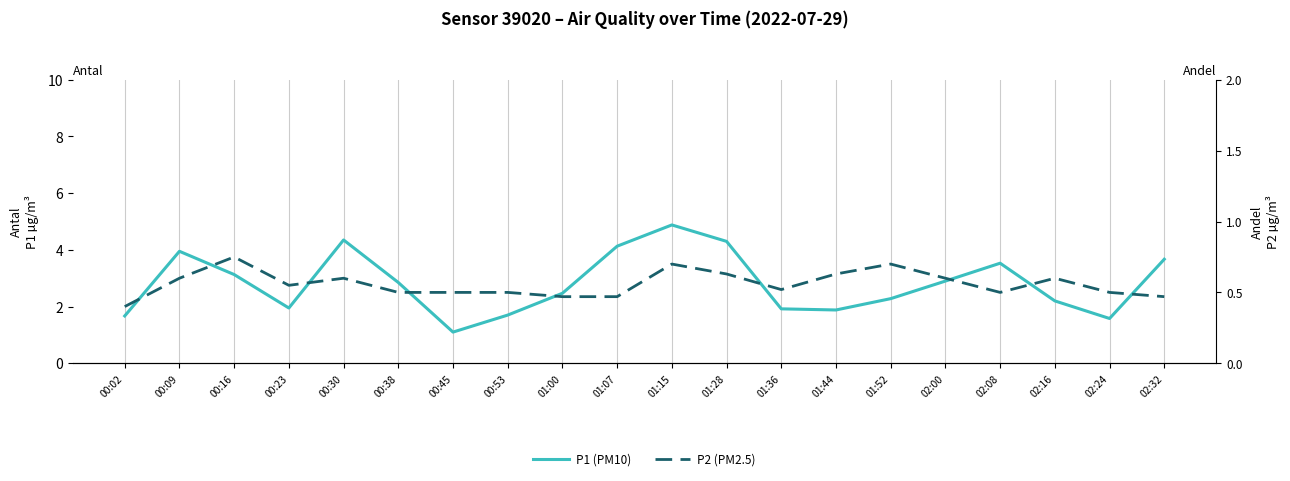

What is the sum of the P1 (PM10) values at 00:23 and 00:09?

5.9